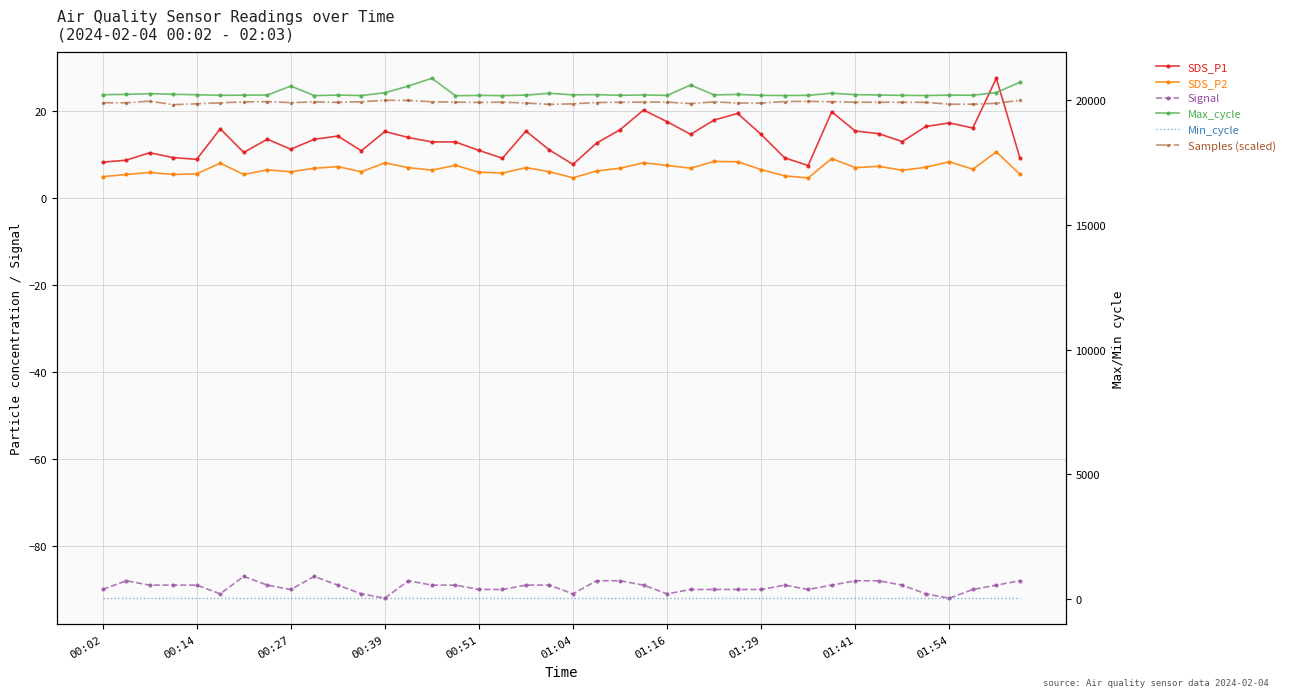

Where is SDS_P2 nearest to the value 7?

35